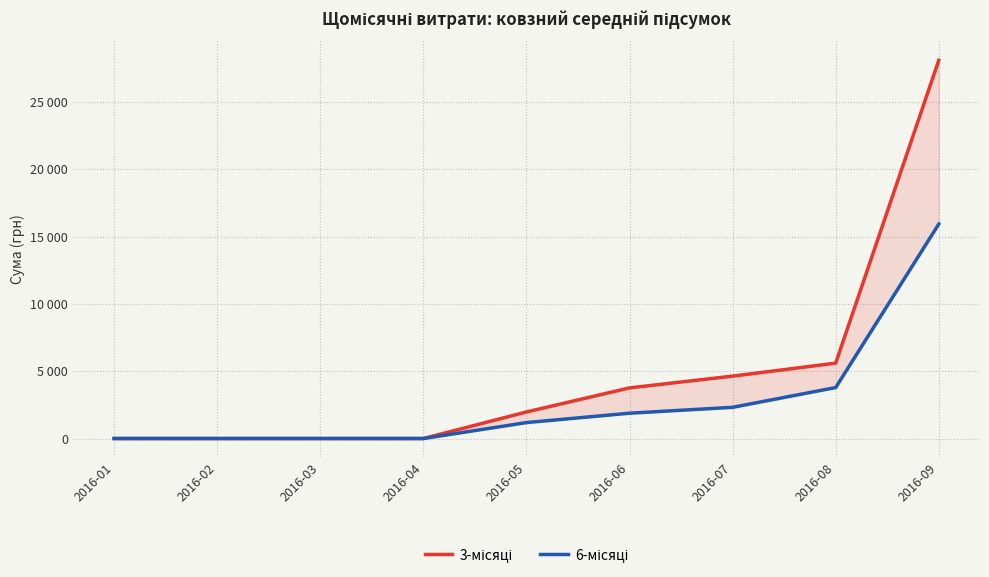

Rank the series at 2016-03 from lowest to highest value.

3-місяці, 6-місяці